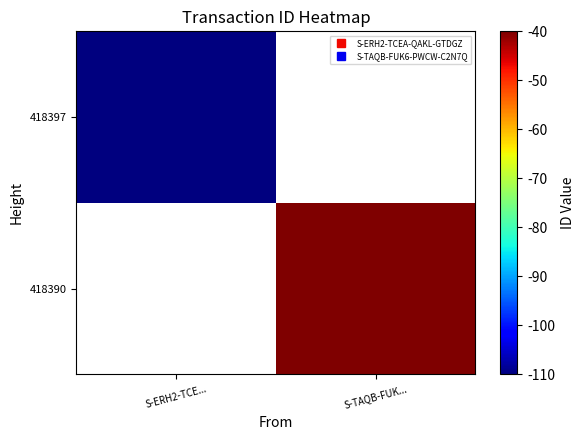

Rank the series by their maximum value, from highest to lowest.

418390, 418397